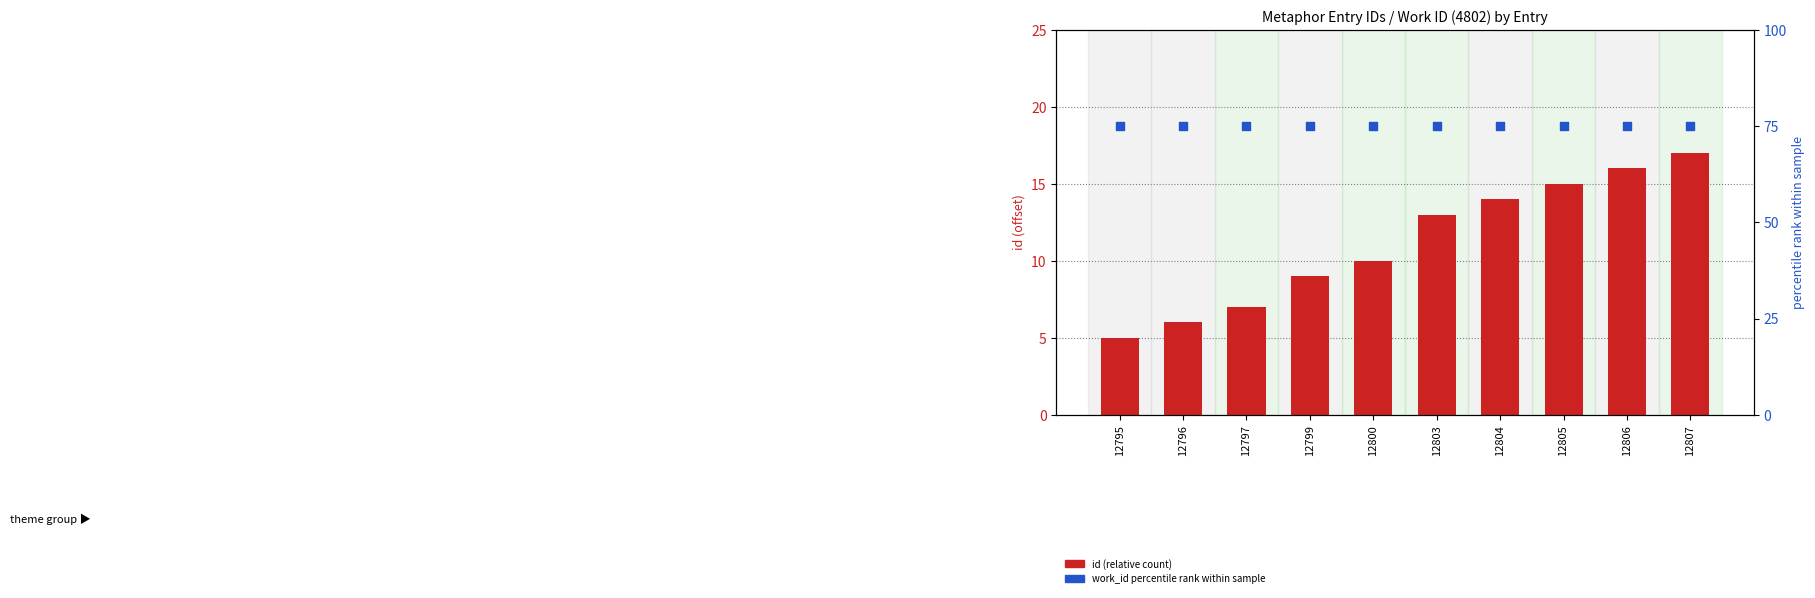

At how many categories does at least one series exceed 33?

10